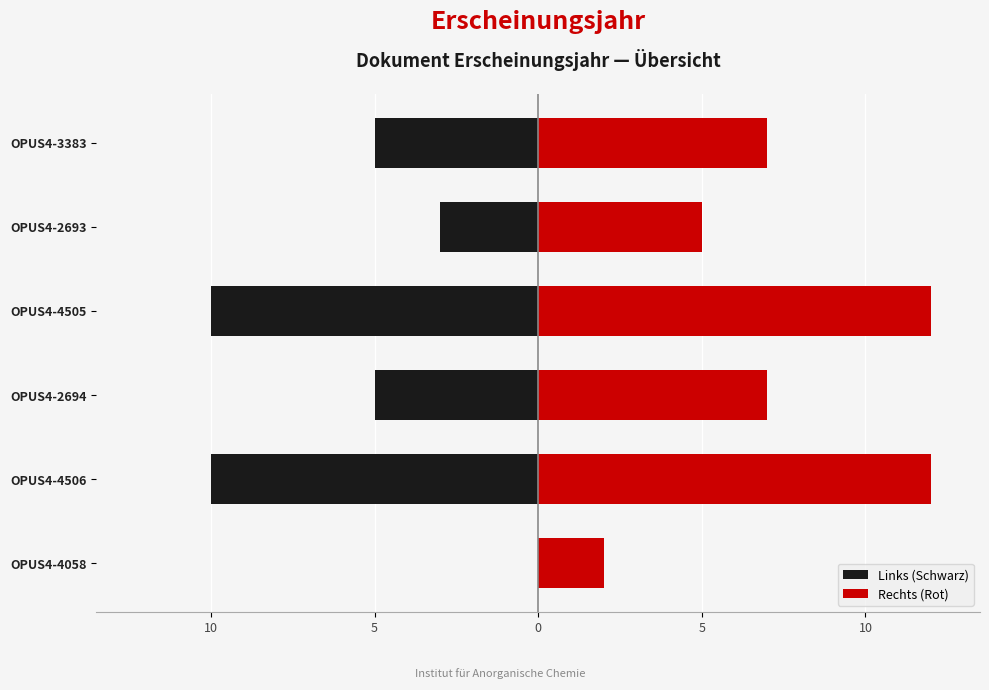

How many data points in Rechts (Rot) are less than 7?

2